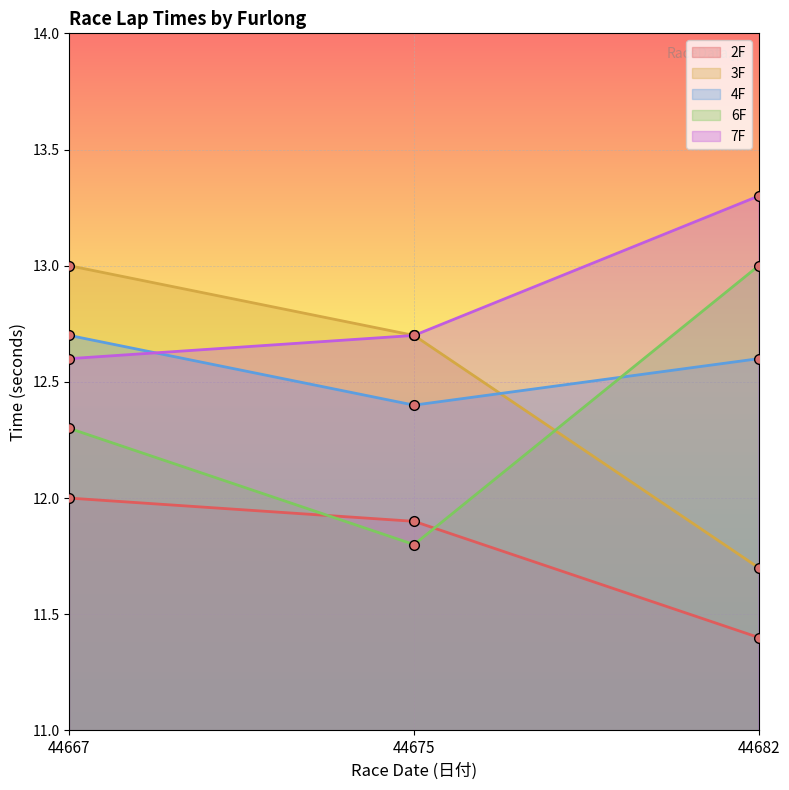

Which has a higher value, 44667 or 44675?

44667